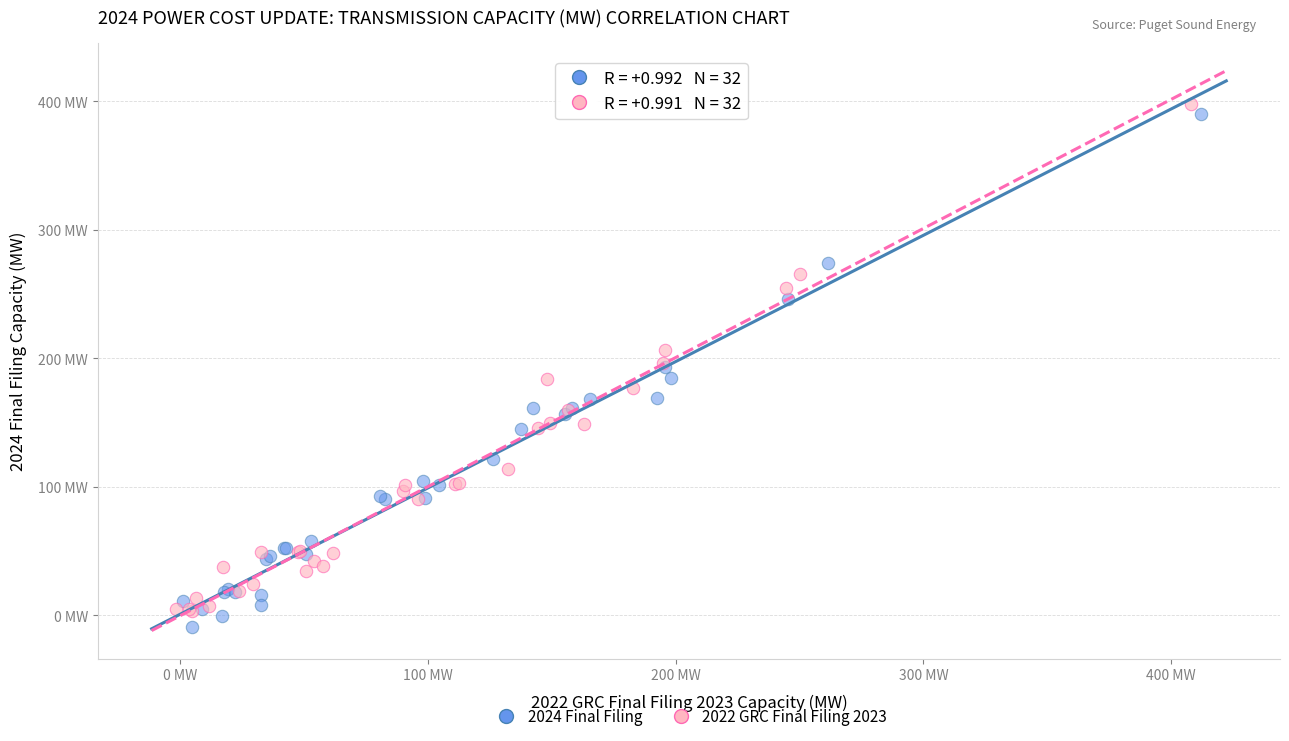

Which series has the largest Y range (max minus min)?

2024 Final Filing